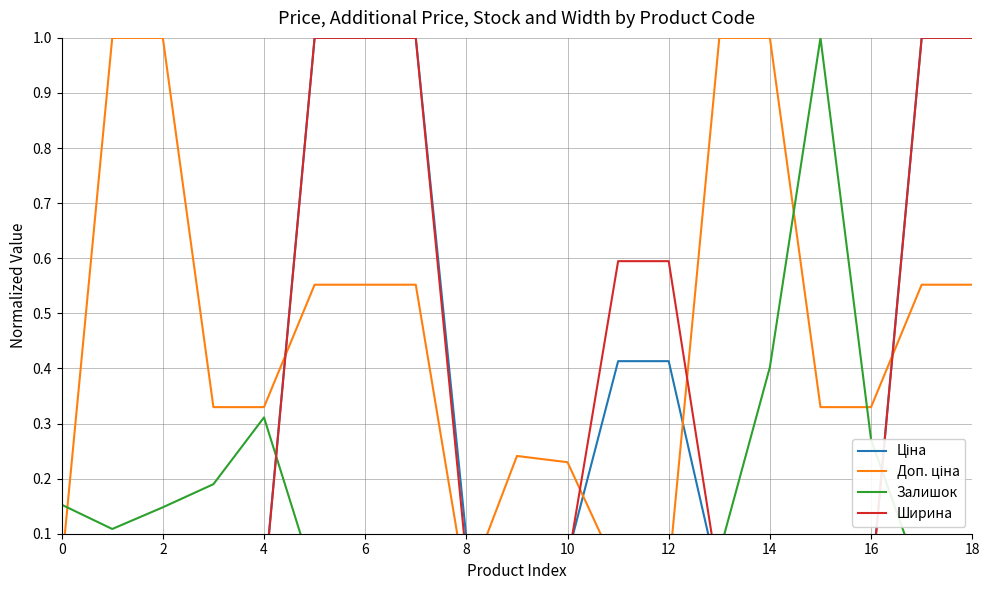

What are all the series names shown in the legend?

Ціна, Доп. ціна, Залишок, Ширина